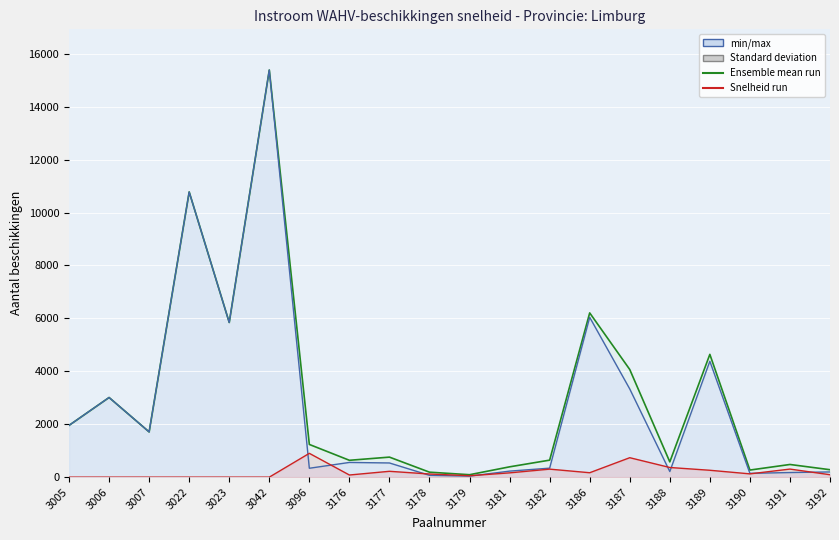

What is the sum of all Totaal values?

59144